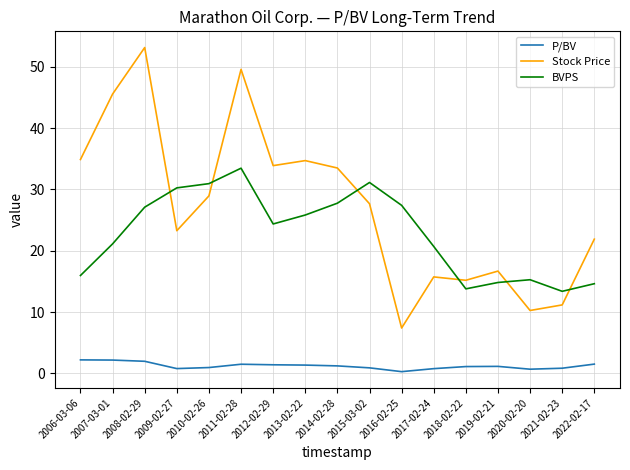

What is the maximum value for BVPS?

33.5